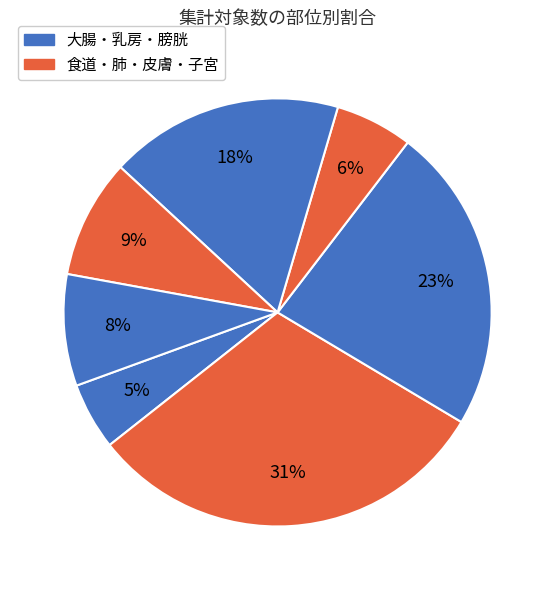

How many slices are in this pie chart?

7